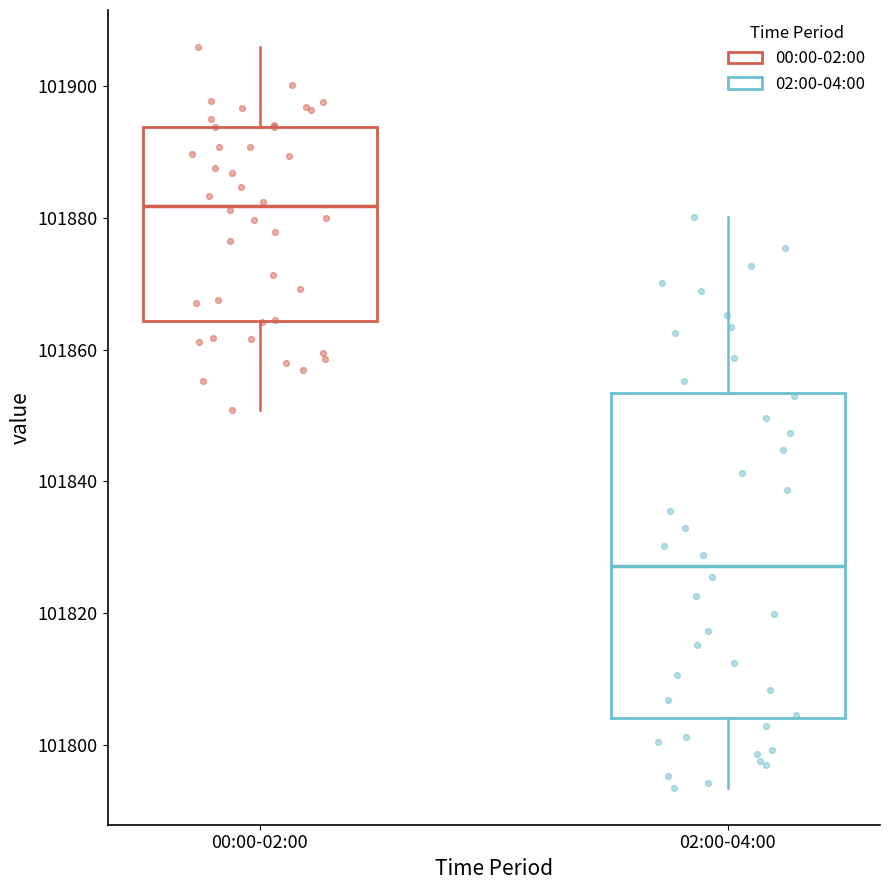

Reading left to right, read every box against the y-axis: the position of its median line, the range the box covers, and the ends of its whiskers. The values are not printed on the chart, so give them approximately, as read against the axis.

00:00-02:00: median 101882, box 101864 to 101894, whiskers 101850 to 101906
02:00-04:00: median 101828, box 101804 to 101854, whiskers 101794 to 101880